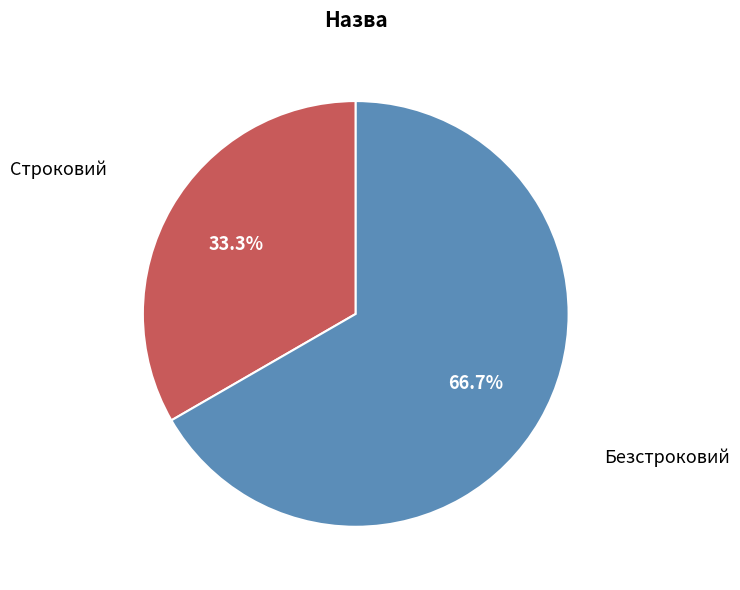

True or false: Безстроковий accounts for 55% of the total.

False